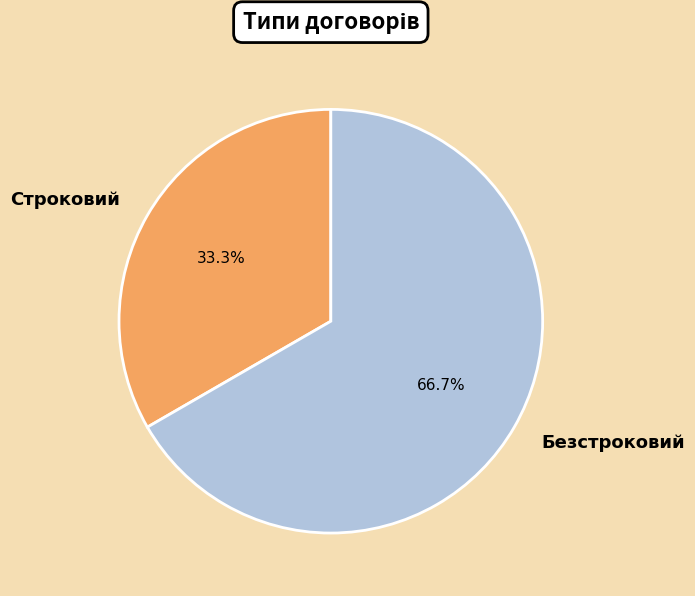

To the nearest percent, what portion does Строковий represent?

33%